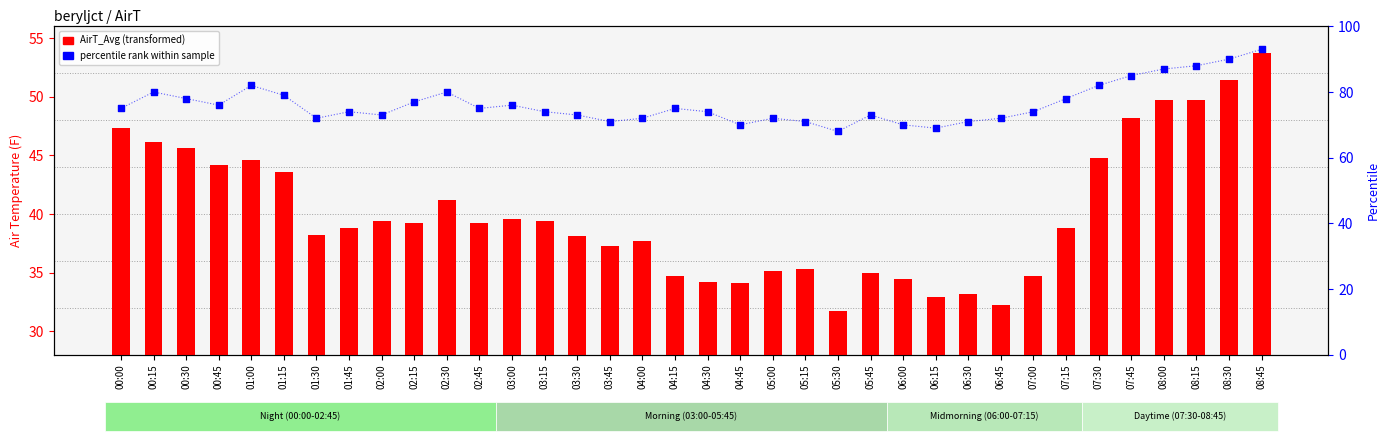

Which series has the largest total across all categories?

percentile rank